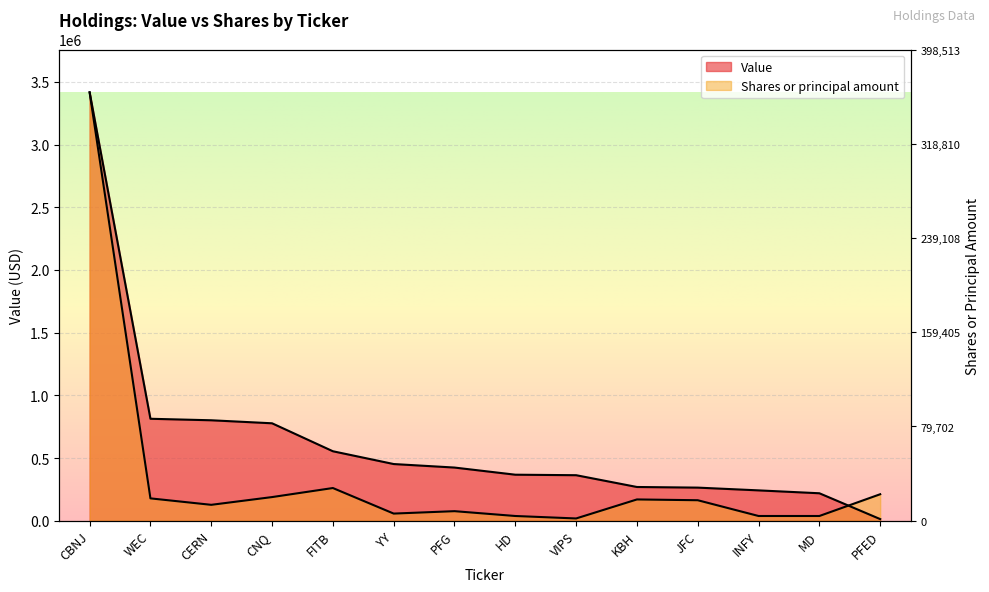

Reading left to right, what are all the values shown in this chart?

Shares or principal amount: 3416000.0	178256.0	126801.7	188580.8	260741.3	56970.3	76214.9	37716.2	18084.9	169722.7	163443.0	37716.2	37716.2	211210.5
Value: 3416000.0	813000.0	801000.0	777000.0	554000.0	452000.0	424000.0	367000.0	363000.0	269000.0	264000.0	242000.0	219000.0	13000.0